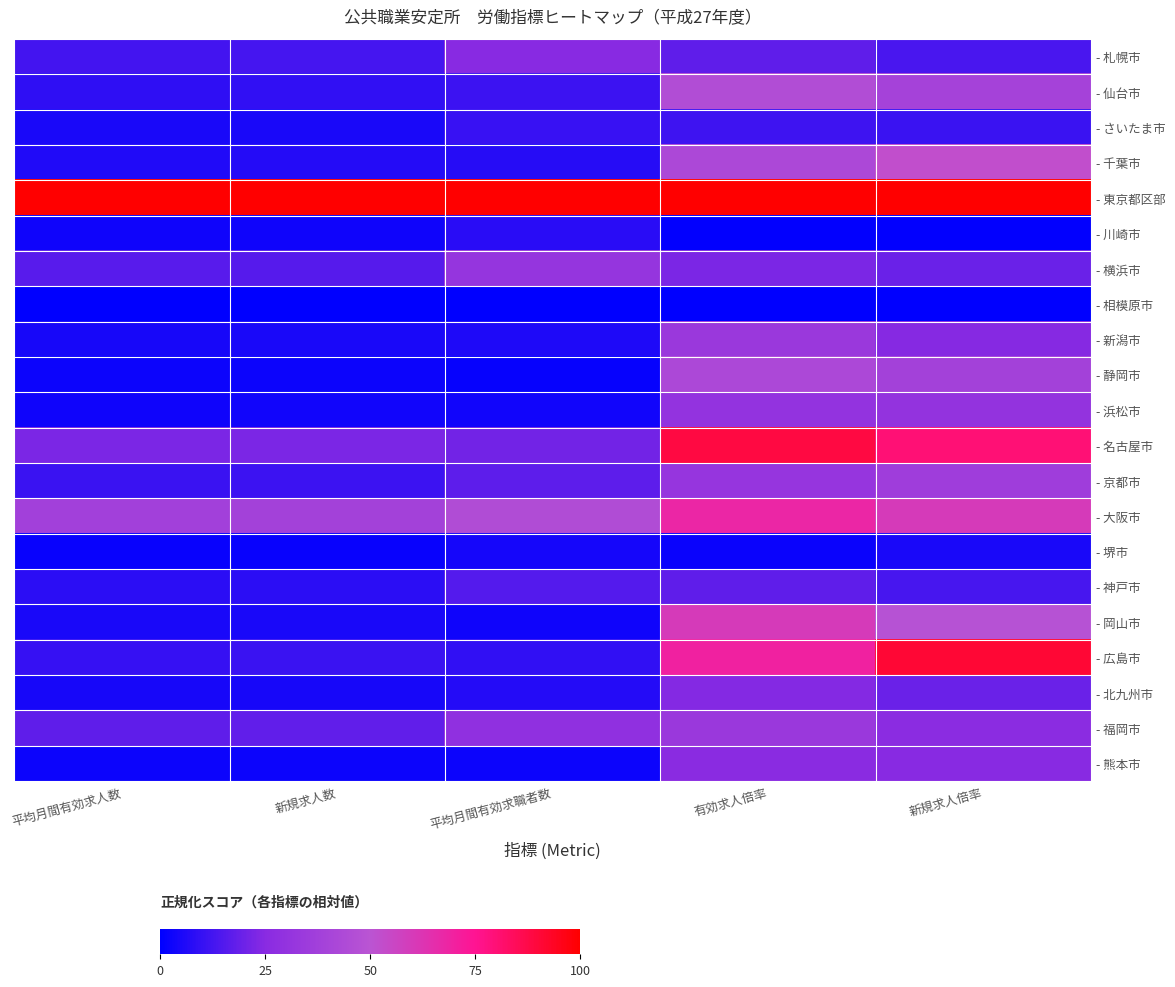

Between 新規求人数 and 平均月間有効求職者数, which series saw the biggest shift?

- 横浜市